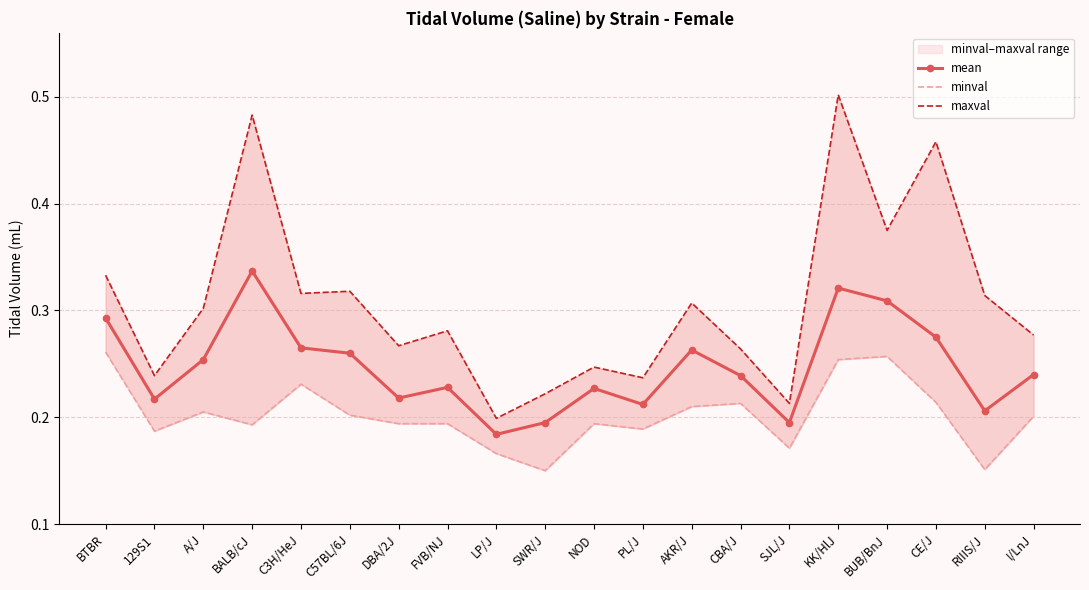

At C3H/HeJ, list the series in order from largest to smallest.

maxval, mean, minval